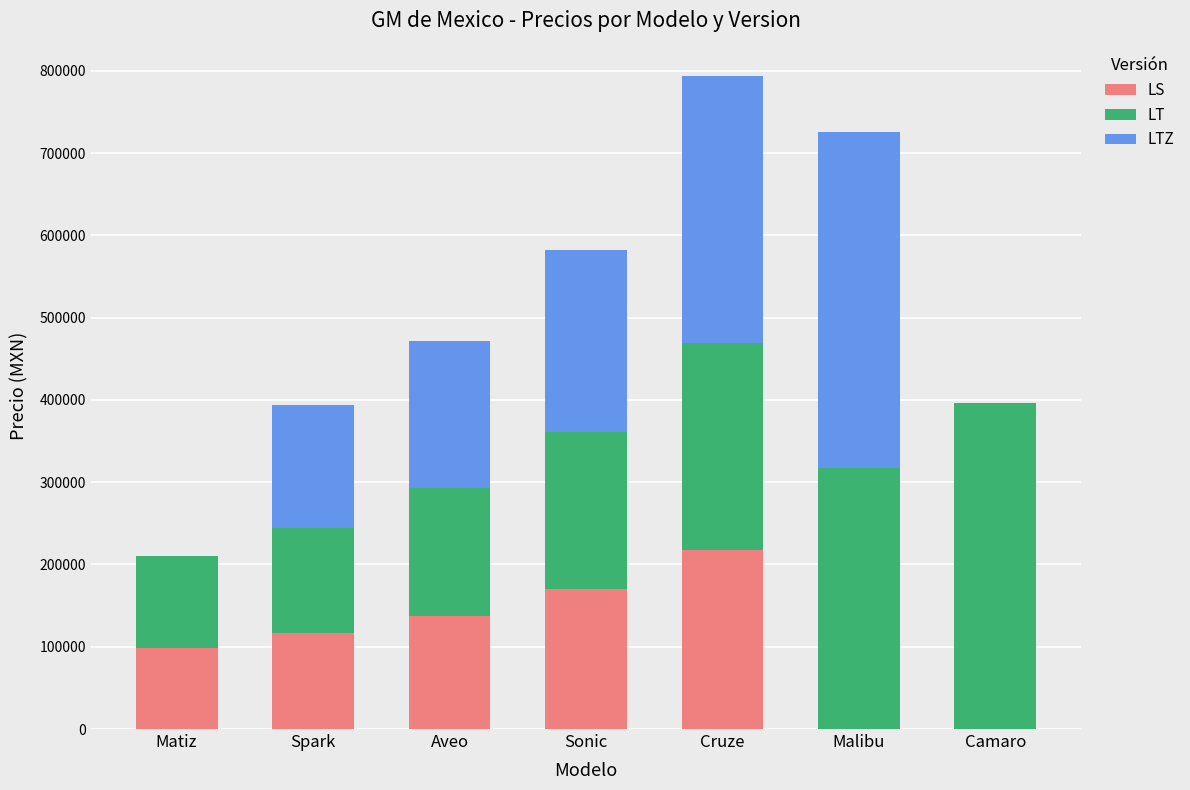

Reading left to right, transcribe the values for LS.

Matiz=98400	Spark=116400	Aveo=137100	Sonic=170600	Cruze=217400	Malibu=0	Camaro=0